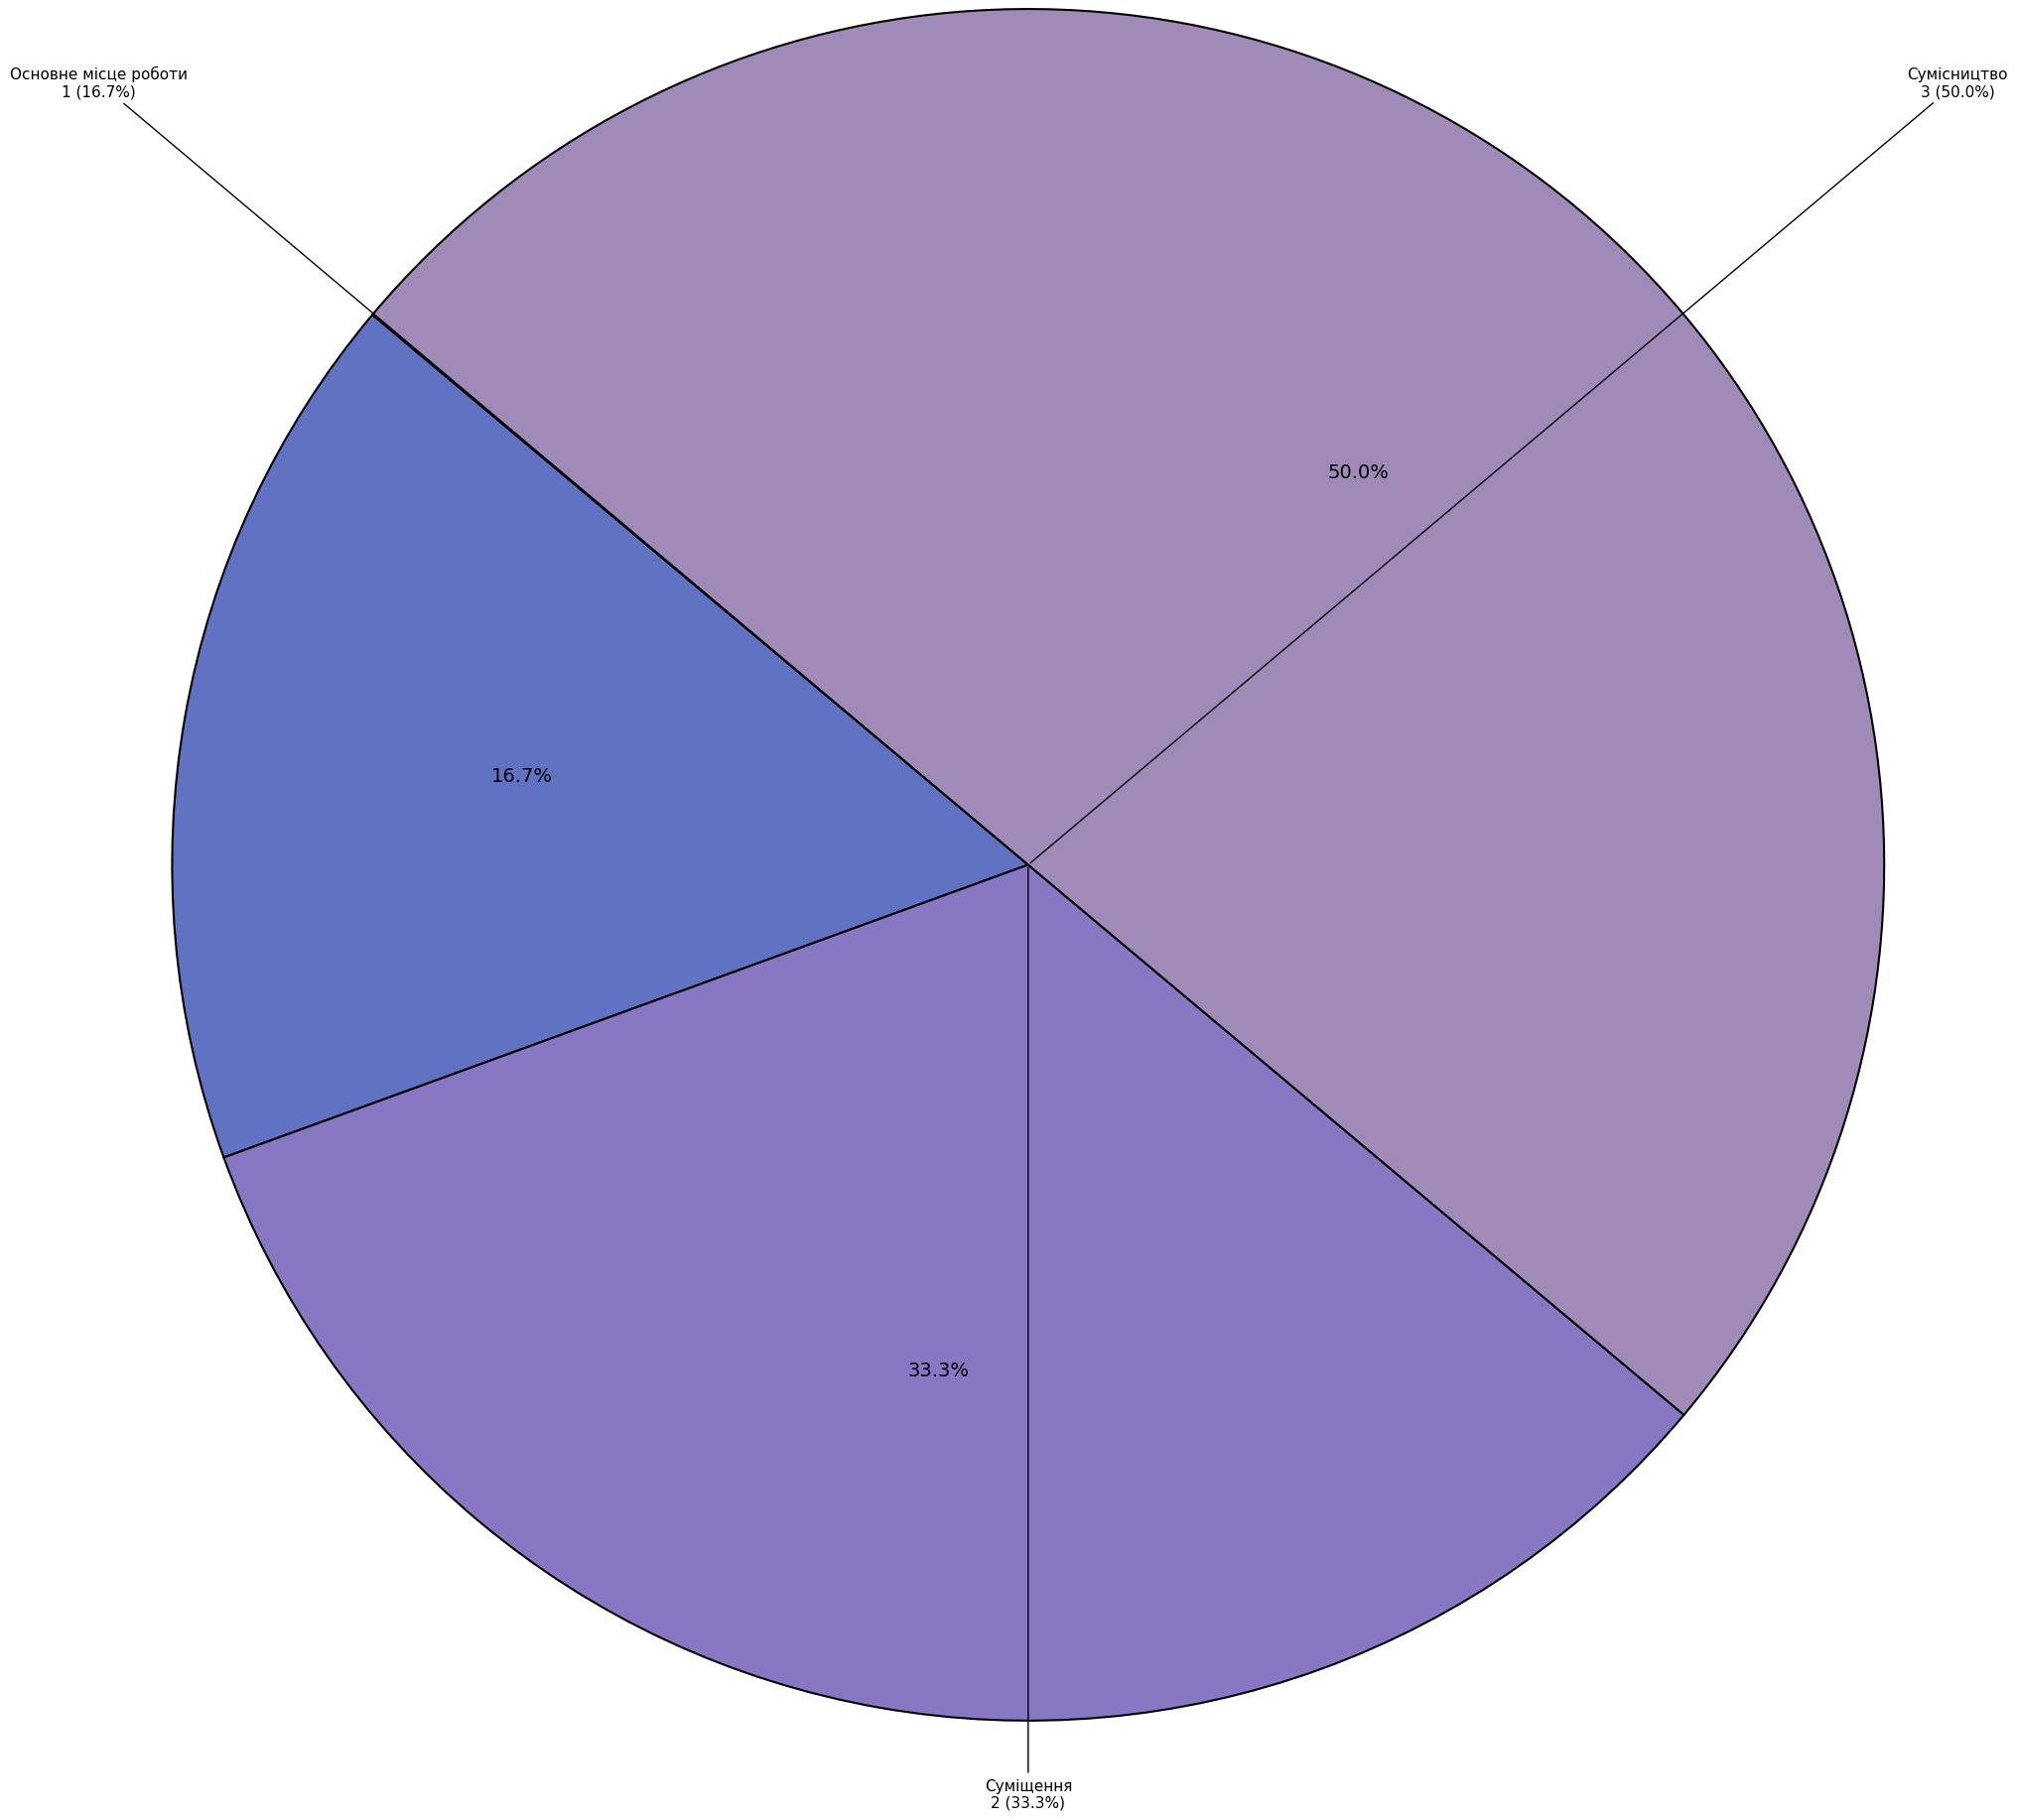

Is Основне місце роботи the majority of the pie?

No